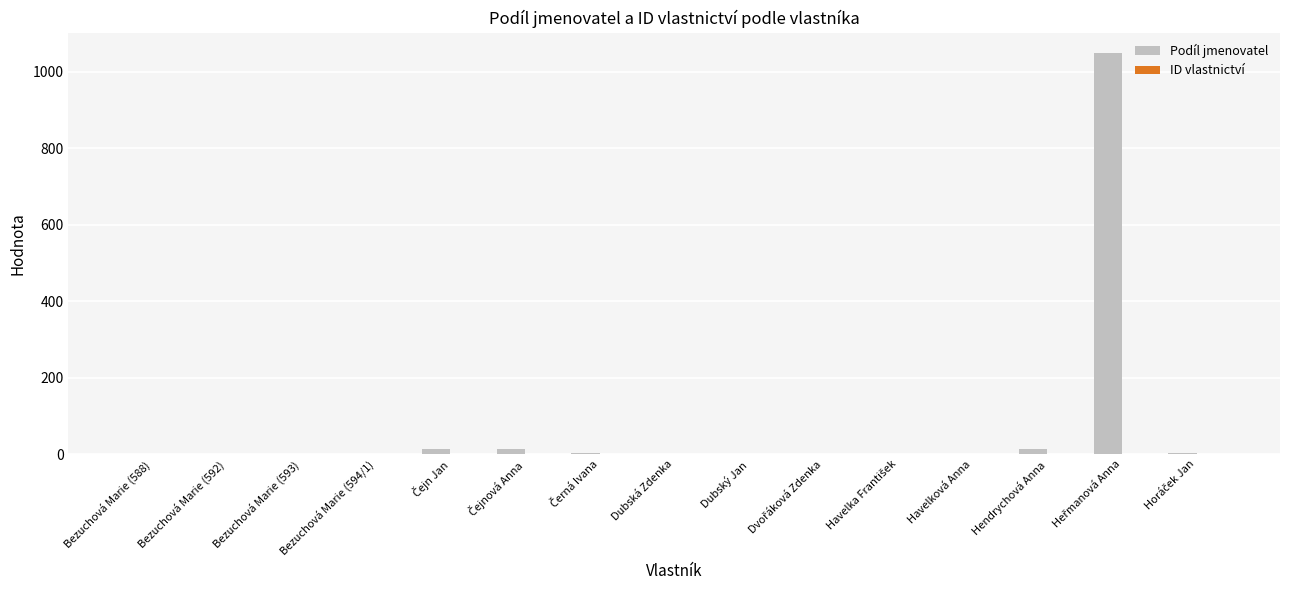

Count the number of categories in the chart.

15